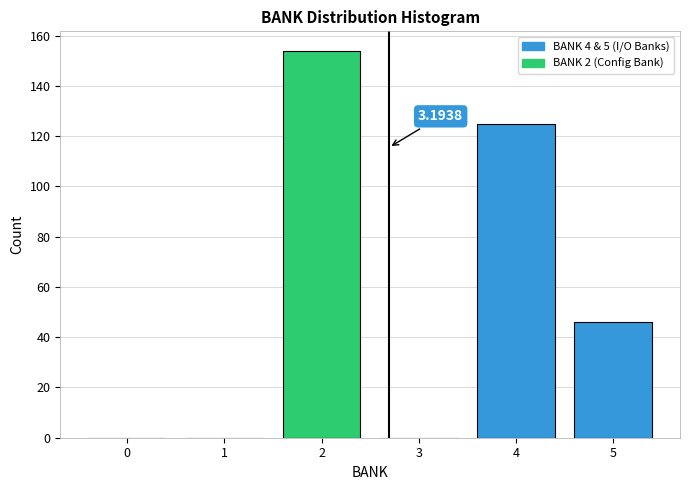

Which range on the x-axis has the tallest bar?

1.5 to 2.5